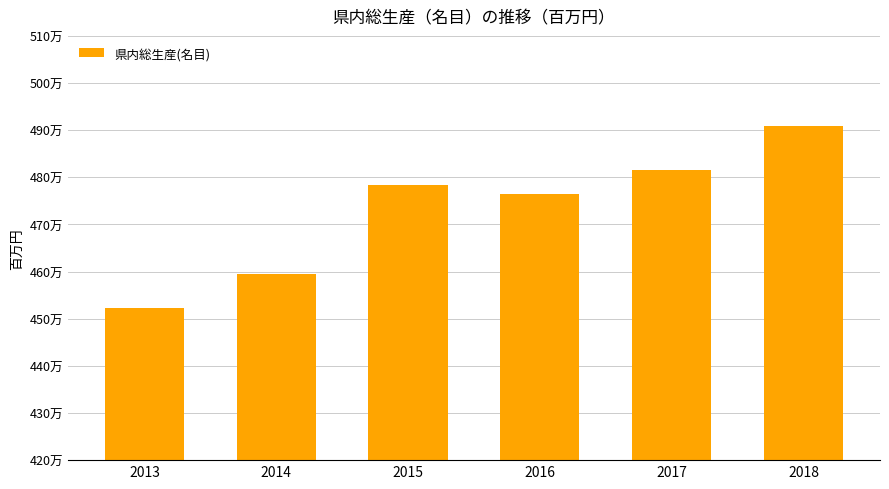

What is the smallest value displayed?

4523348